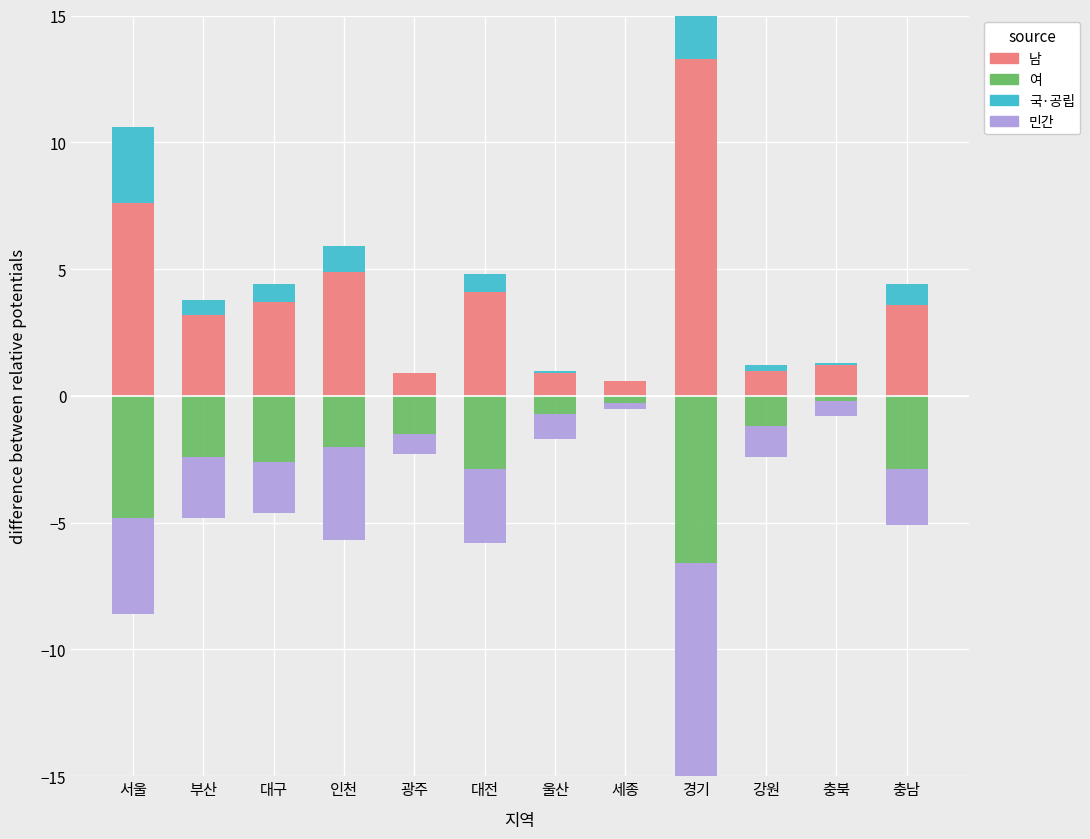

List the series in order of their peak value, lowest first.

민간, 여, 국·공립, 남